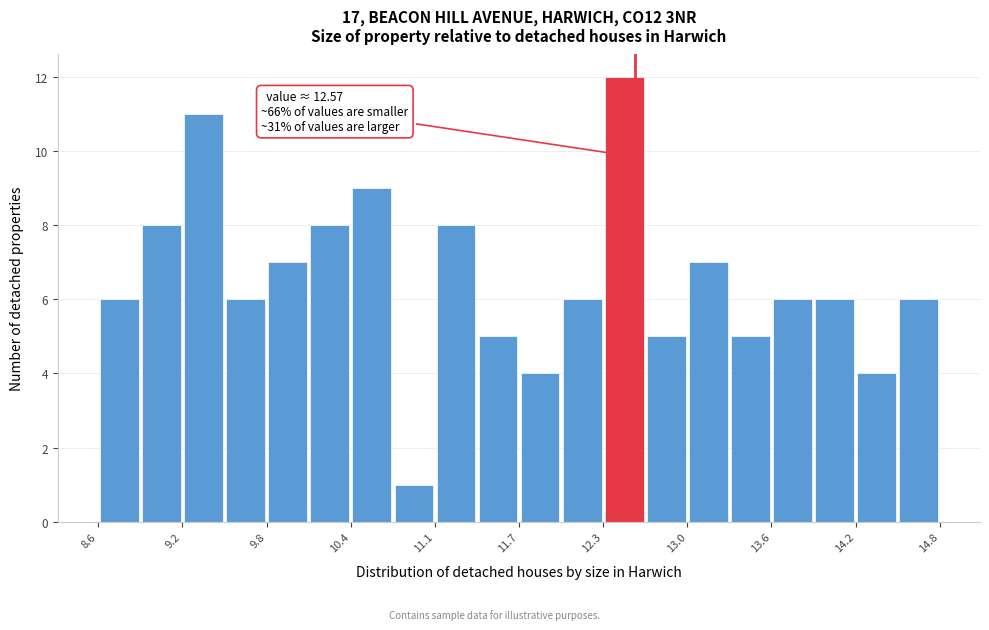

Around what value on the x-axis is the tallest bar? Give the approximate position of its centre, as read against the axis.

12.5